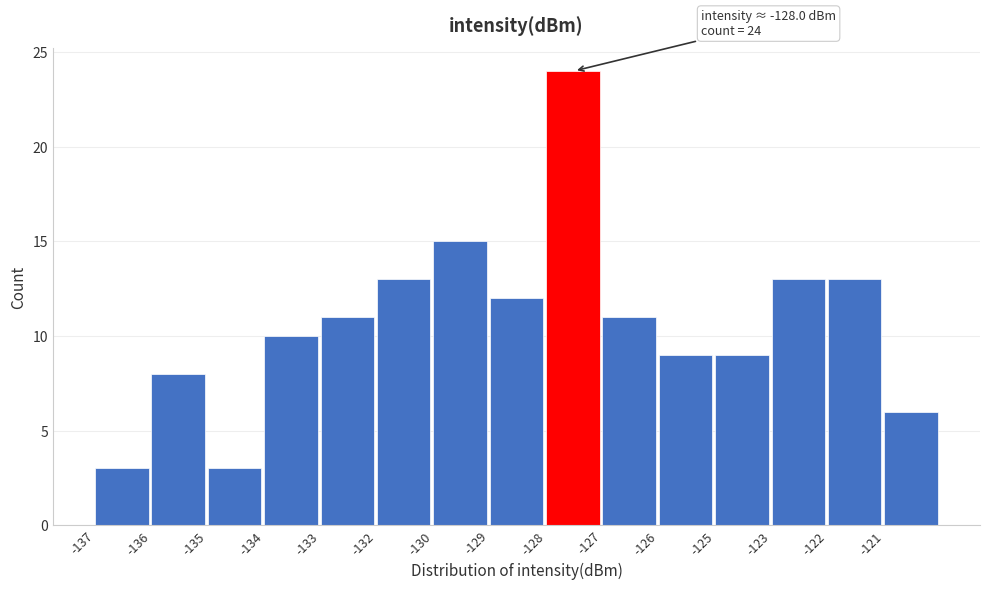

Reading left to right, transcribe all the data shown in this chart.

3	8	3	10	11	13	15	12	24	11	9	9	13	13	6